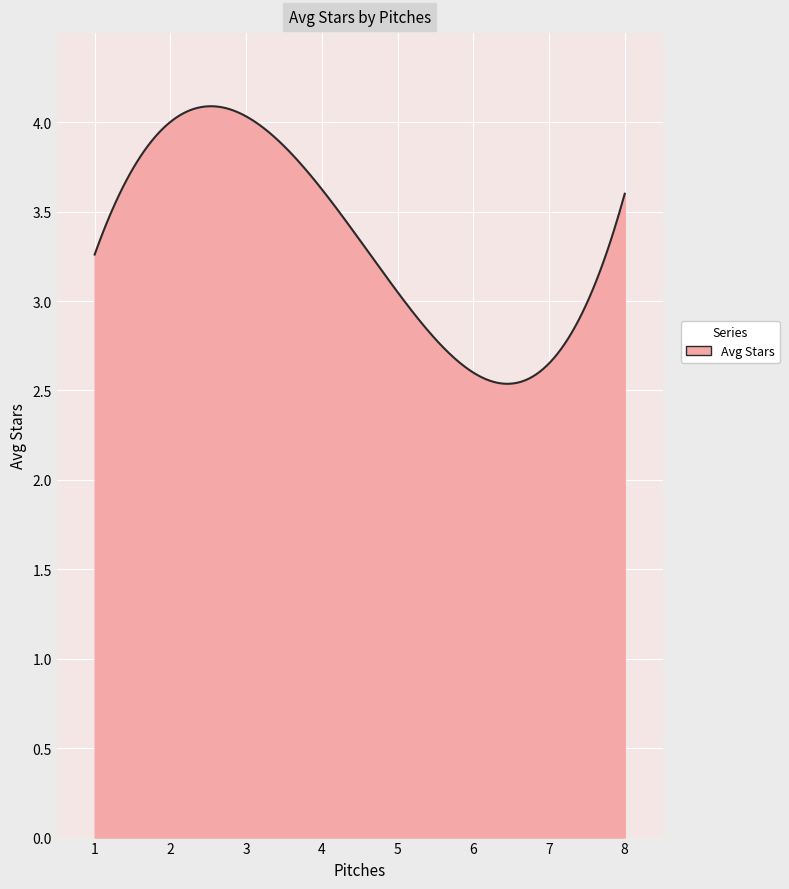

Is this an area chart (filled region under the line)?

Yes